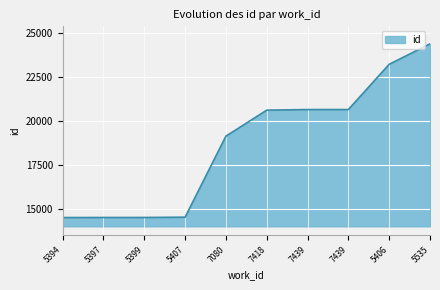

How many lines are shown in the chart?

1